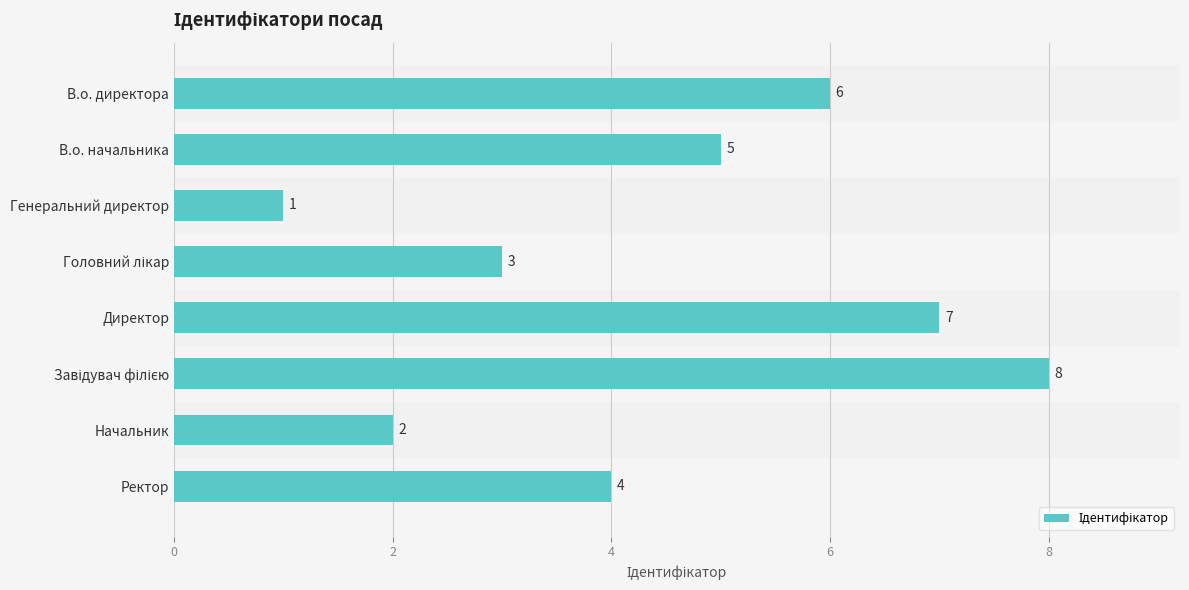

How many series are shown in this chart?

1